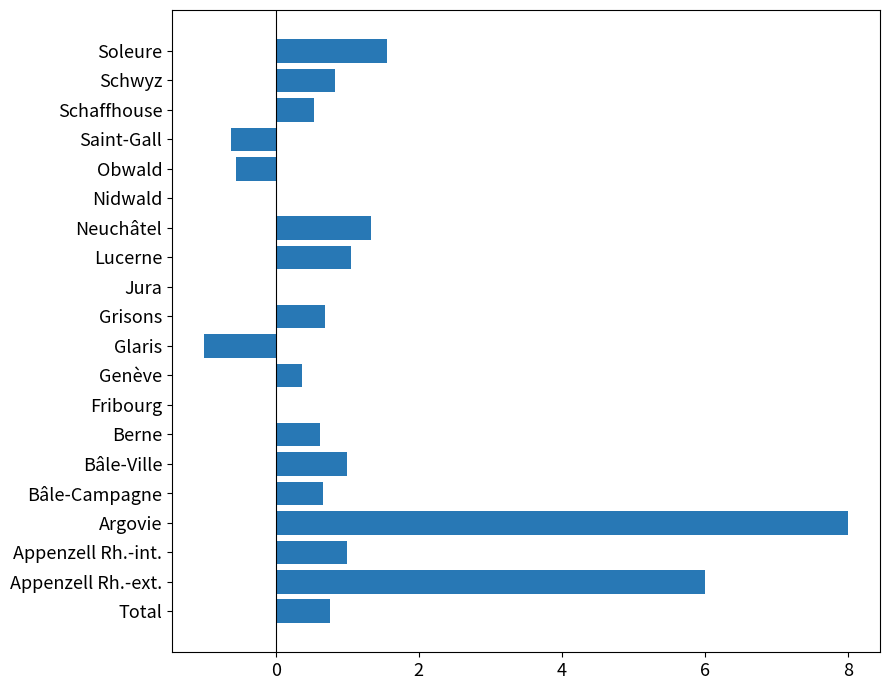

Are the bars grouped side by side (vs. stacked)?

No